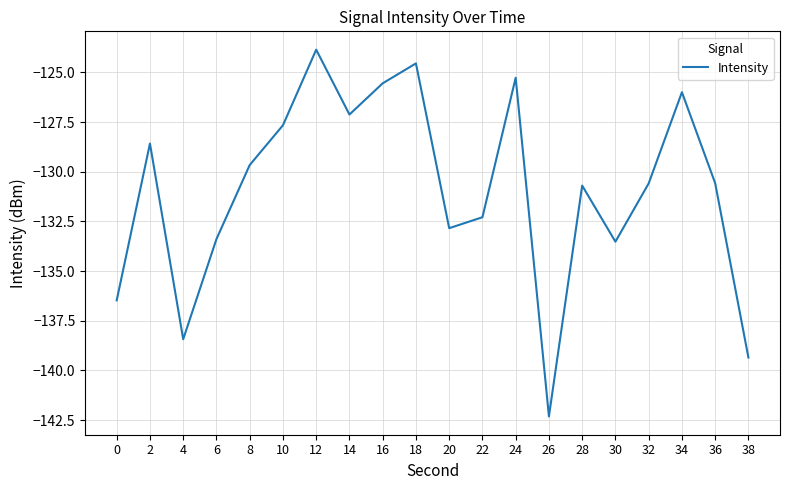

Is it true that the value at 4 is -138.4?

True